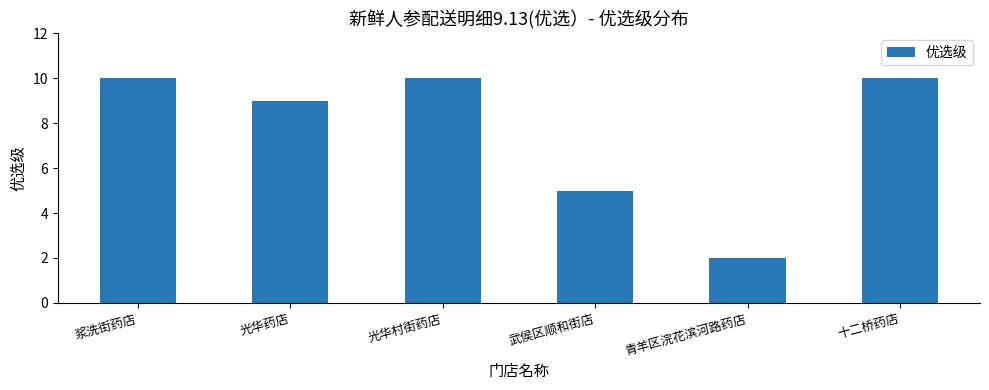

What is the label of the 6th bar from the left?

十二桥药店